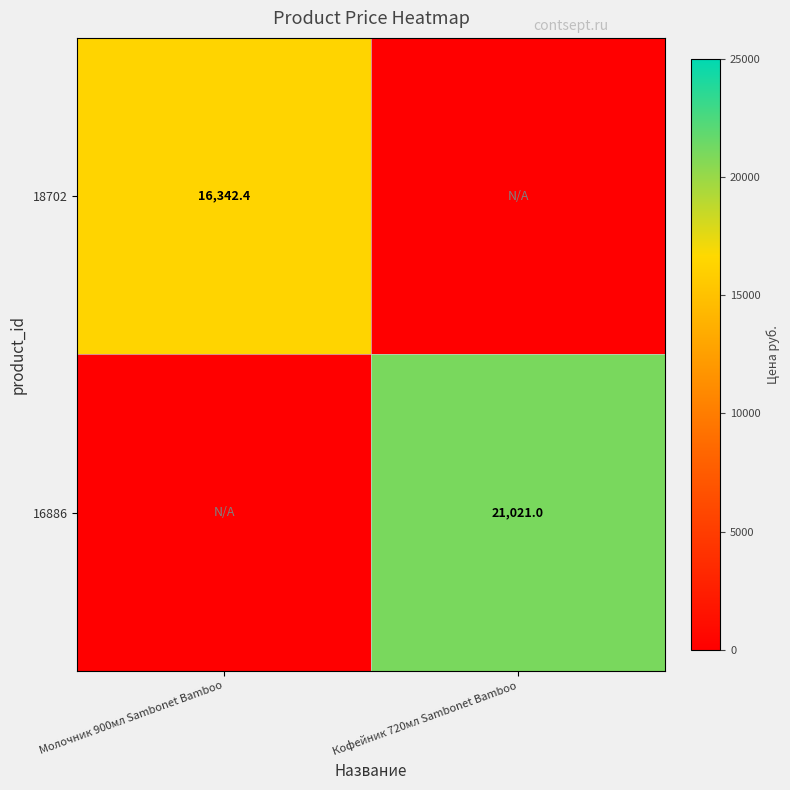

The 18702 series shows 16342.4 at Молочник 900мл Sambonet Bamboo. True or false?

True